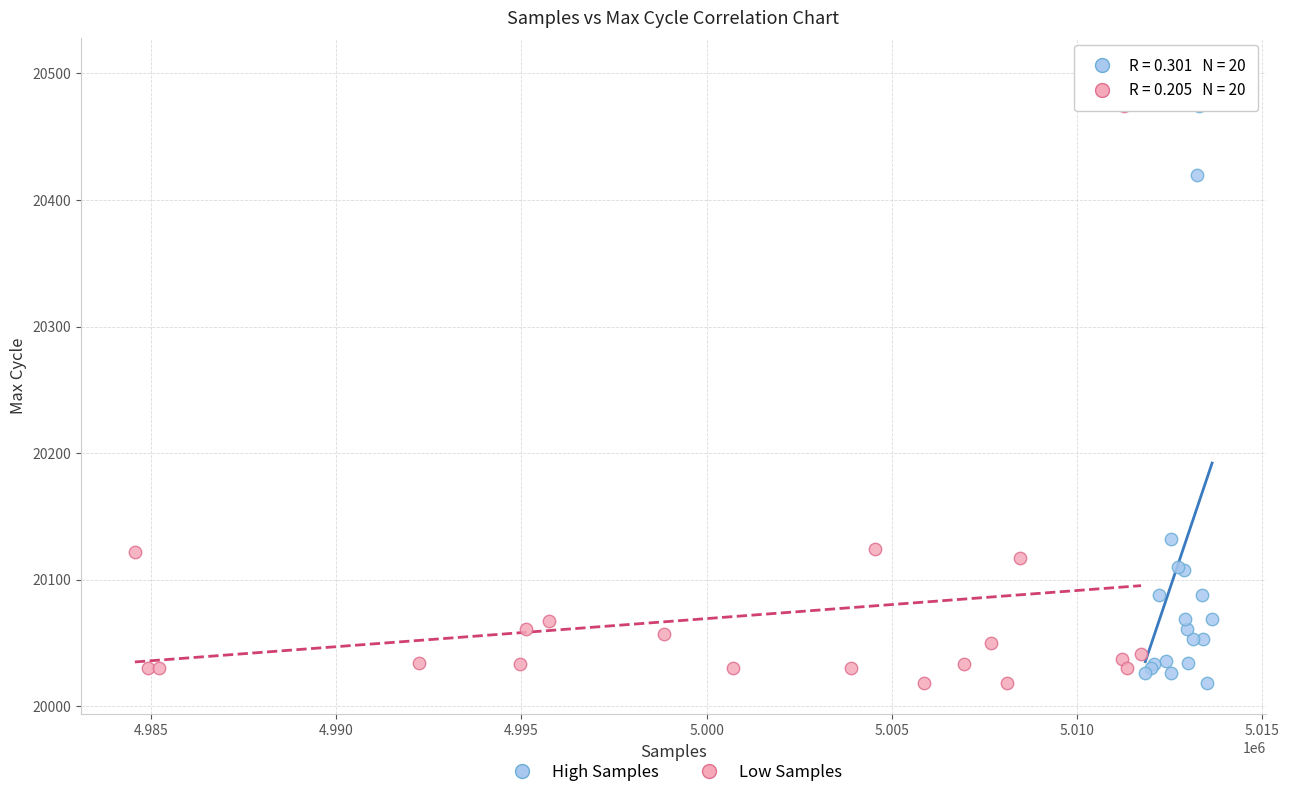

Which series has the widest spread of Y values?

High Samples